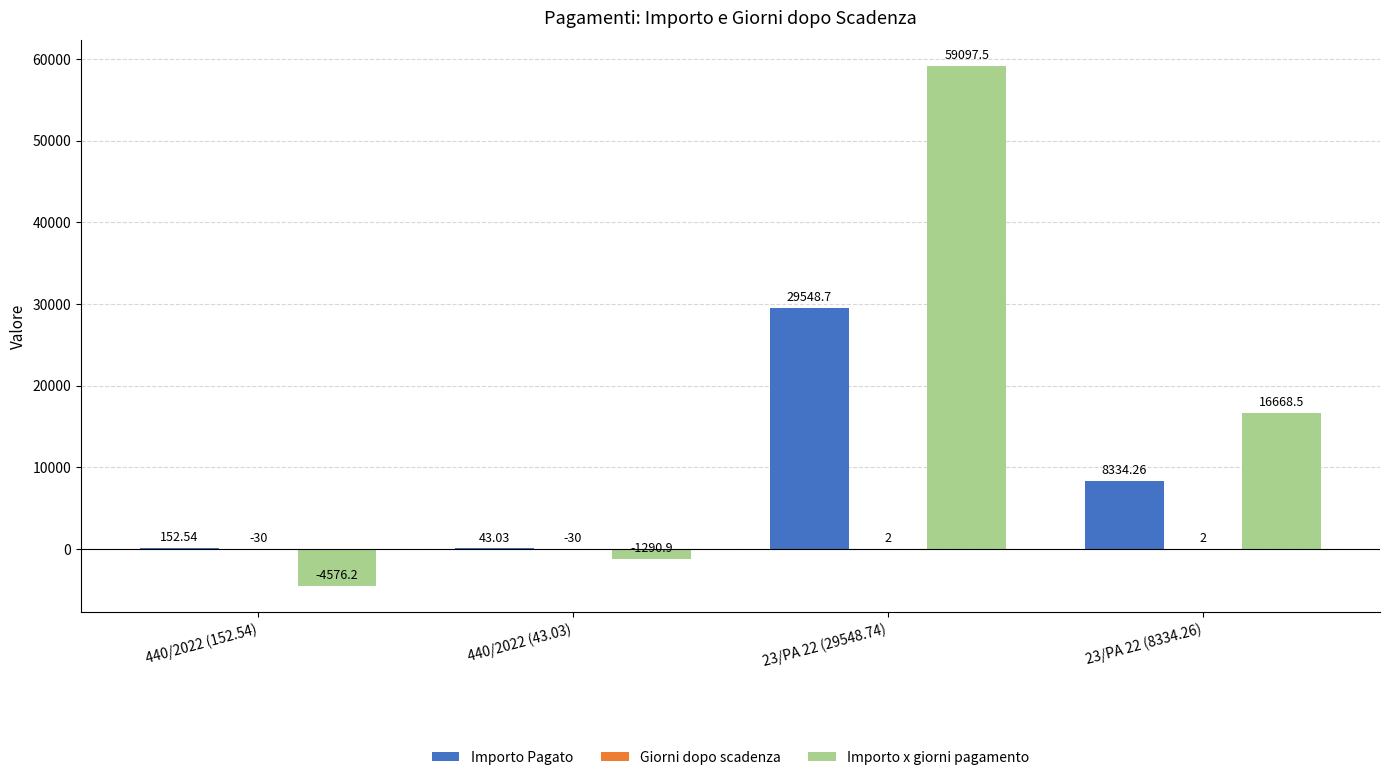

Which series changed the most between 23/PA 22 (29548.74) and 23/PA 22 (8334.26)?

Importo x giorni pagamento